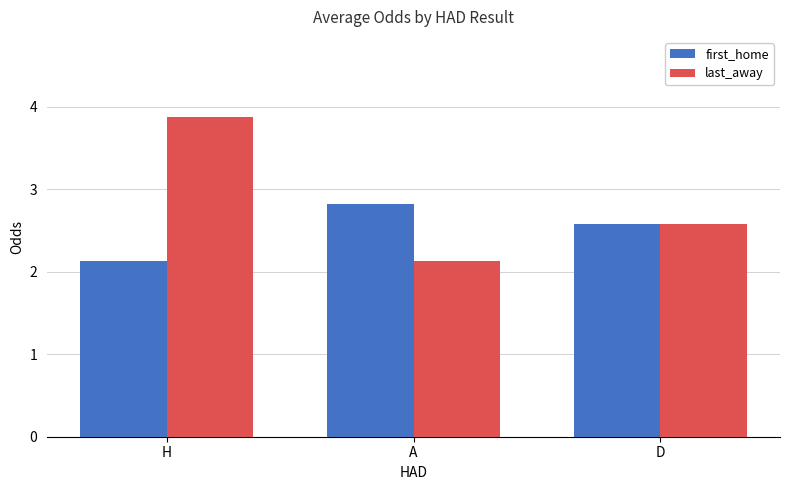

Count the first_home values in the range 2 to 3.

3